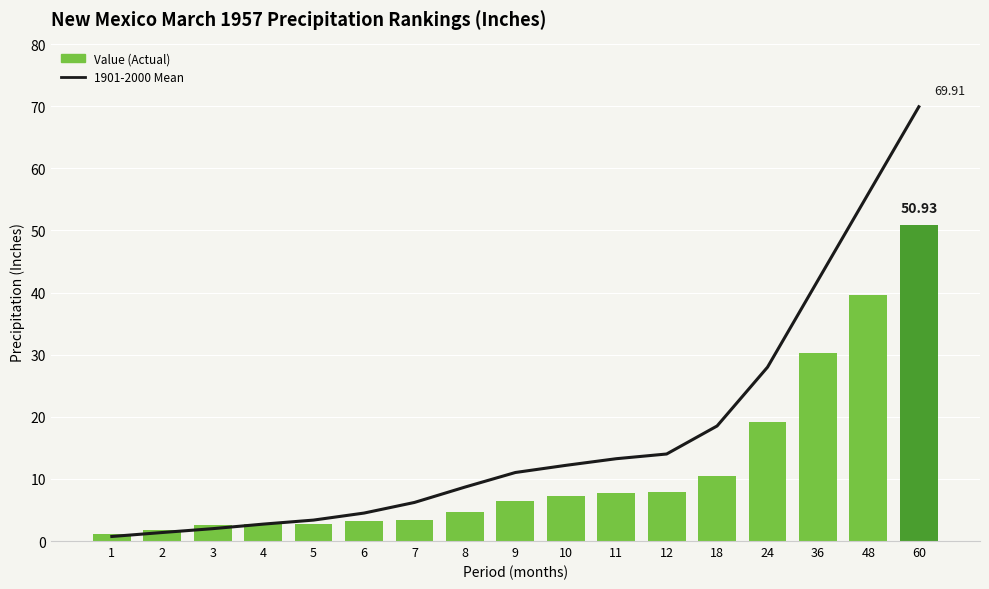

What are all the series names shown in the legend?

1901-2000 Mean, Value